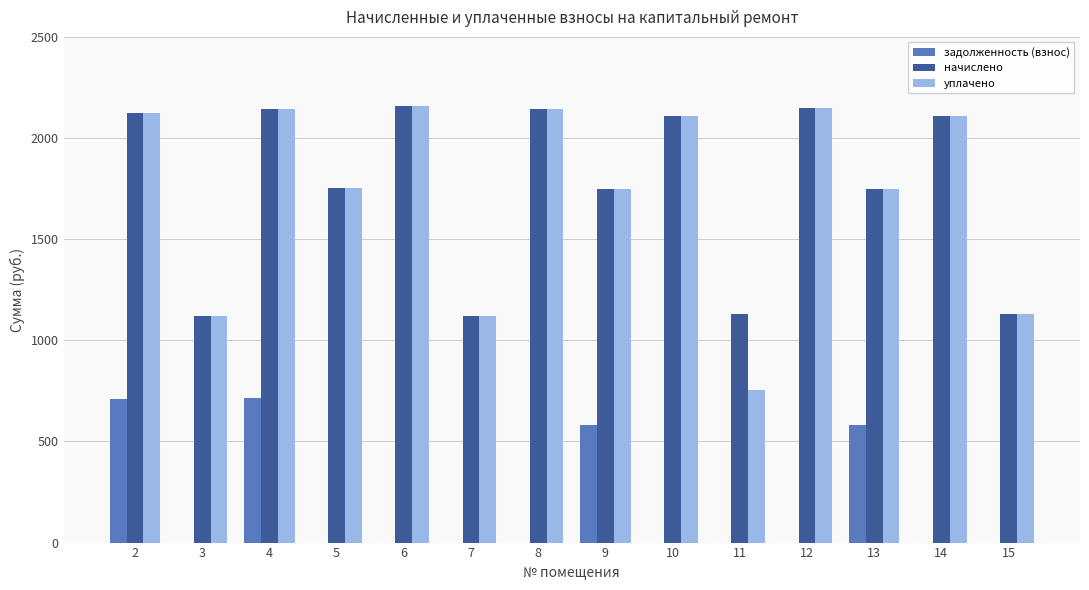

The уплачено series shows 2142.2 at 4. True or false?

True